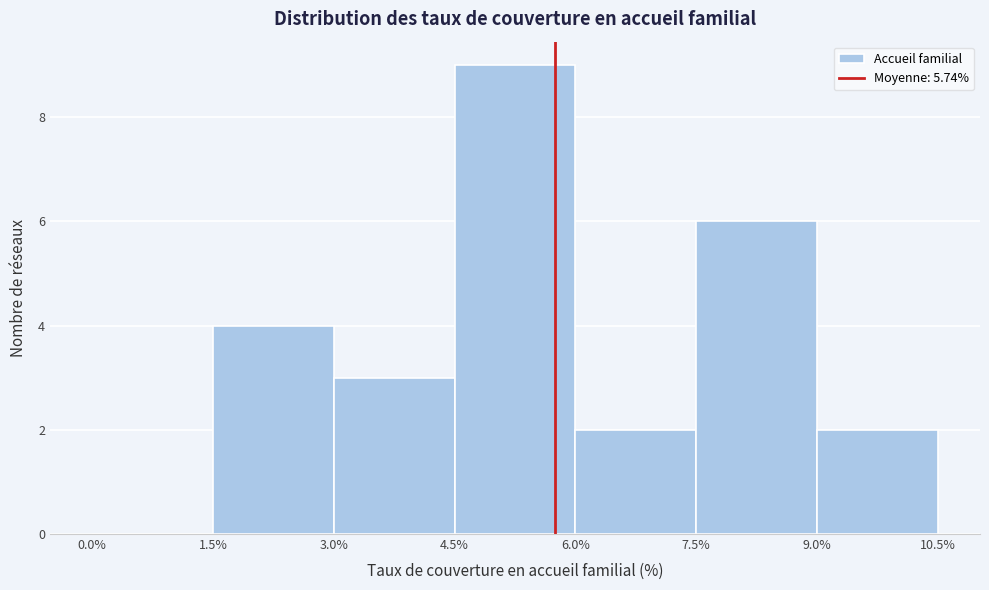

Reading left to right, list every bar in this chart as the range it spans on the x-axis followed by its height. The values are not printed on the chart, so give them approximately, as read against the axis.

0.0% to 1.5%: 0
1.5% to 3.0%: 4
3.0% to 4.5%: 3
4.5% to 6.0%: 9
6.0% to 7.5%: 2
7.5% to 9.0%: 6
9.0% to 10.5%: 2